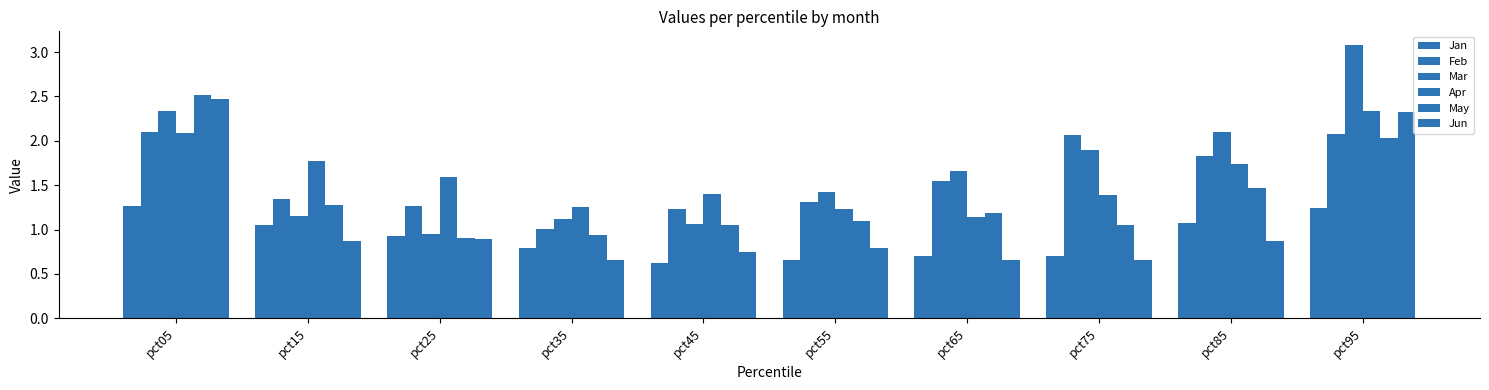

What is the difference between the second highest and second lowest values in the May series?

1.1